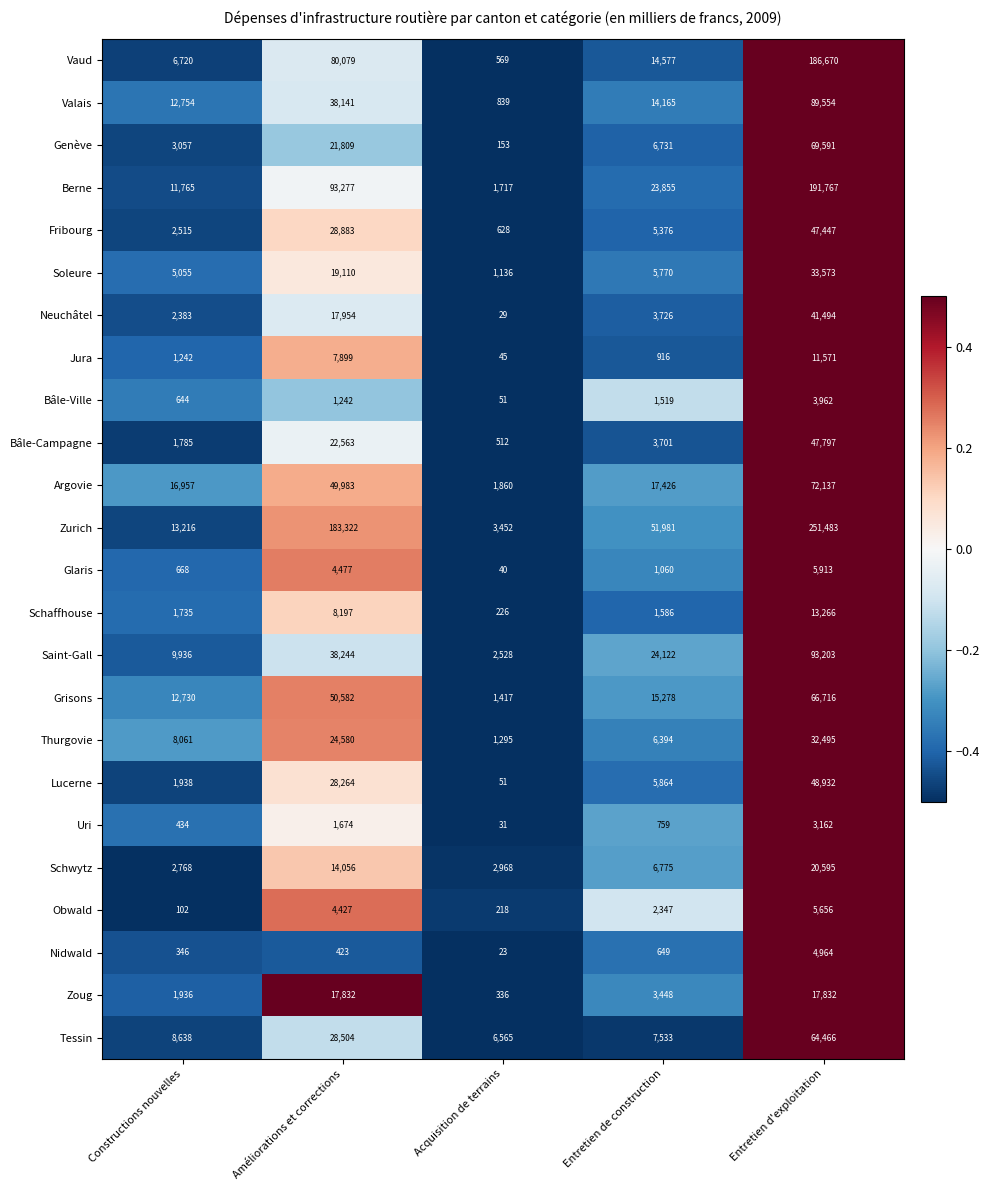

At Entretien d'exploitation, list the series in order from smallest to largest.

Uri, Bâle-Ville, Nidwald, Obwald, Glaris, Jura, Schaffhouse, Zoug, Schwytz, Thurgovie, Soleure, Neuchâtel, Fribourg, Bâle-Campagne, Lucerne, Tessin, Grisons, Genève, Argovie, Valais, Saint-Gall, Vaud, Berne, Zurich